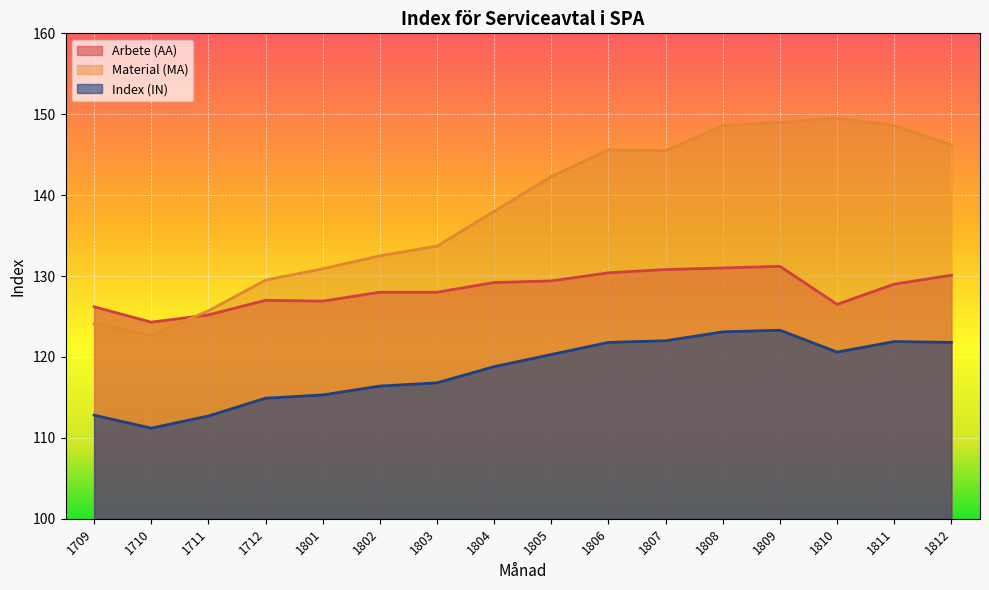

What is the difference between the maximum and minimum values in the Arbete (AA) series?

6.9